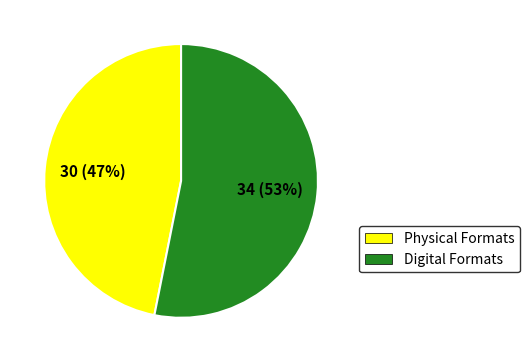

Does any single category account for the majority?

Yes